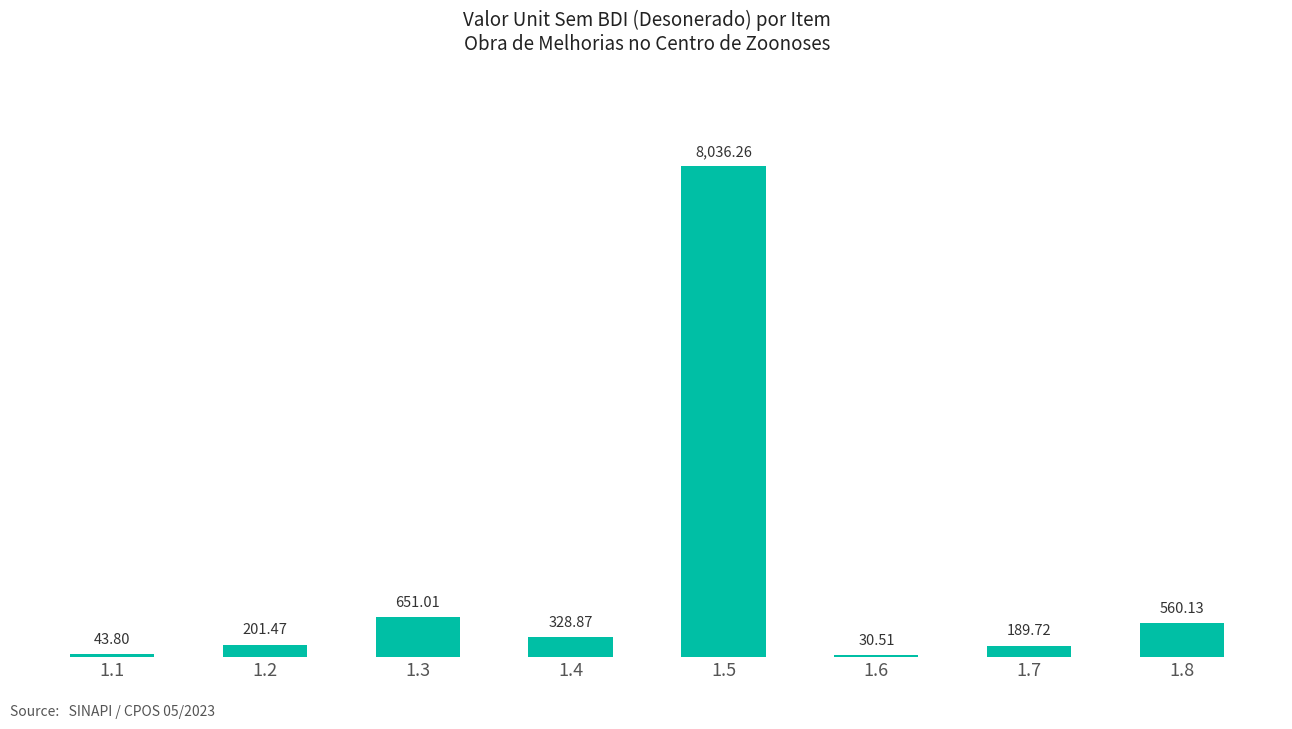

Rank the categories by value from highest to lowest.

1.5, 1.3, 1.8, 1.4, 1.2, 1.7, 1.1, 1.6